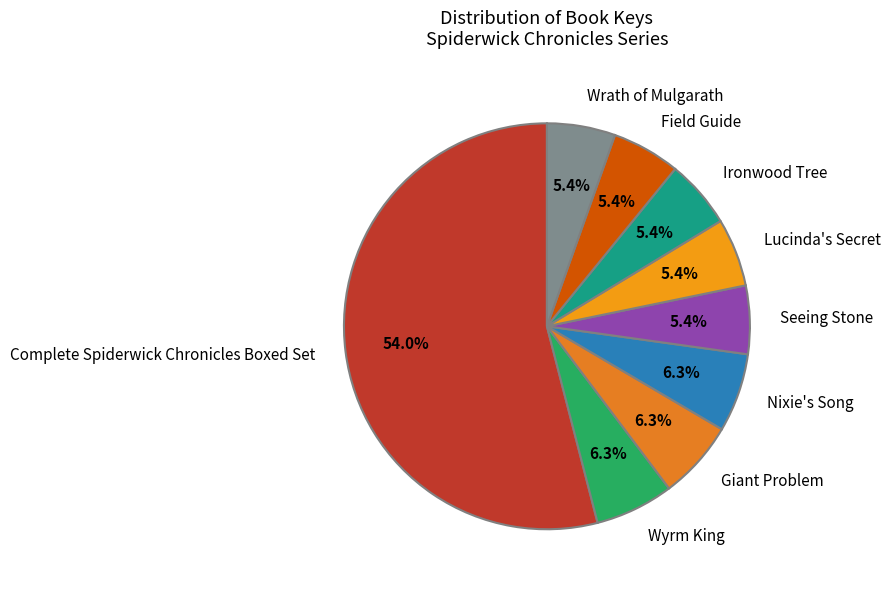

The Ironwood Tree slice represents 5% of the pie. True or false?

True